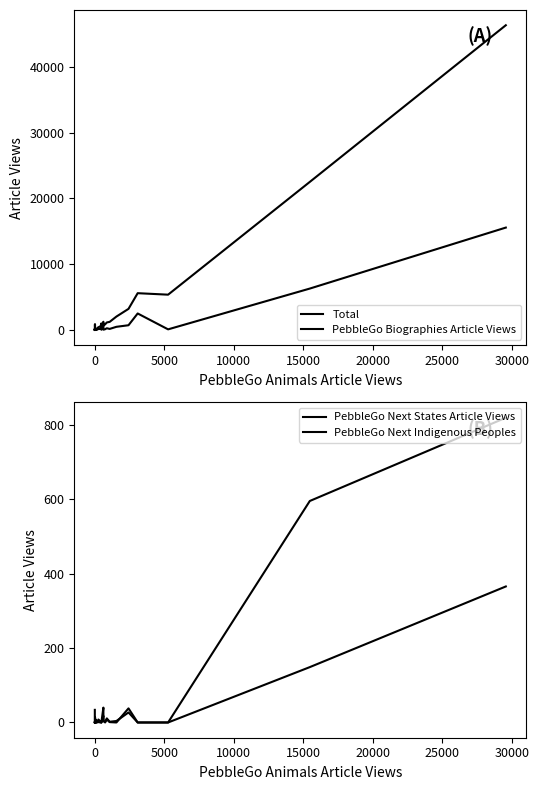

Which series has the largest total across all categories?

Total